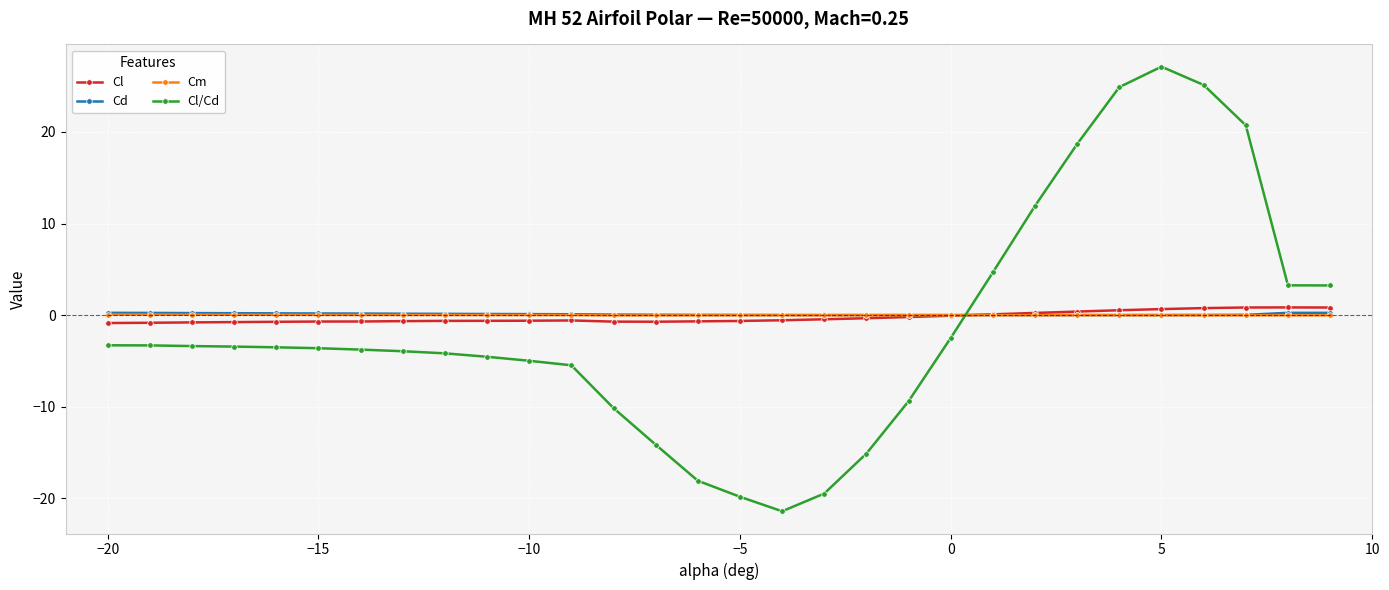

Which series has the largest range (max minus min)?

Cl/Cd